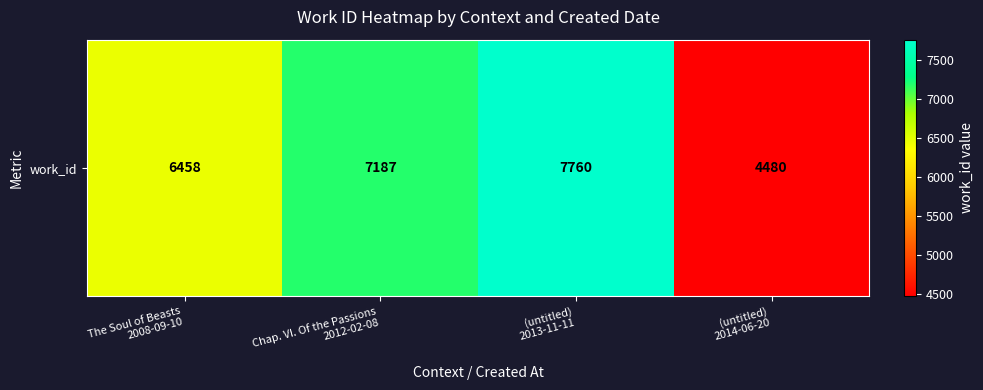

List the labels in order of value, smallest first.

(untitled)
2014-06-20, The Soul of Beasts
2008-09-10, Chap. VI. Of the Passions
2012-02-08, (untitled)
2013-11-11